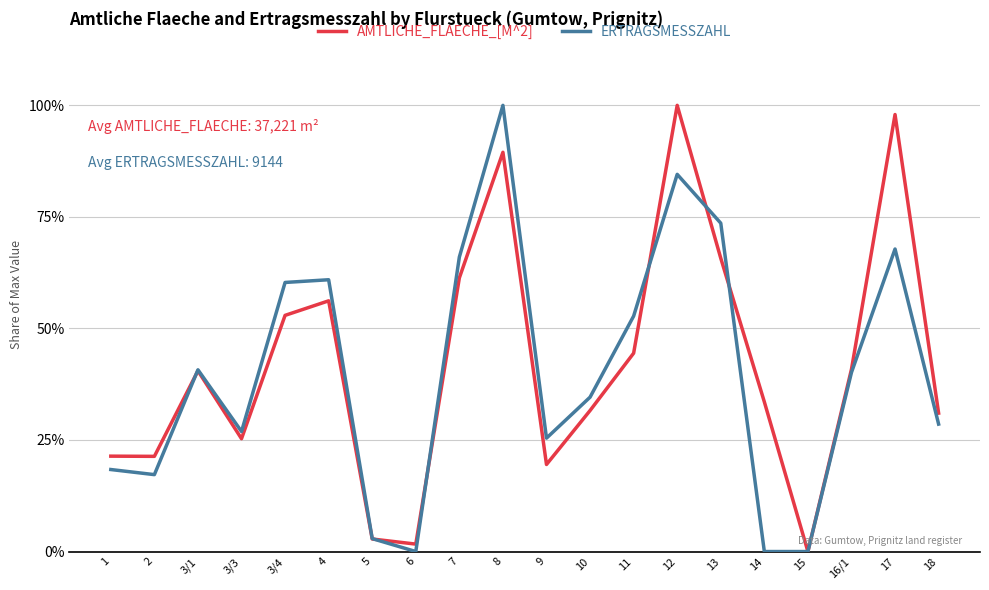

What is the label of the 6th point from the left?

4